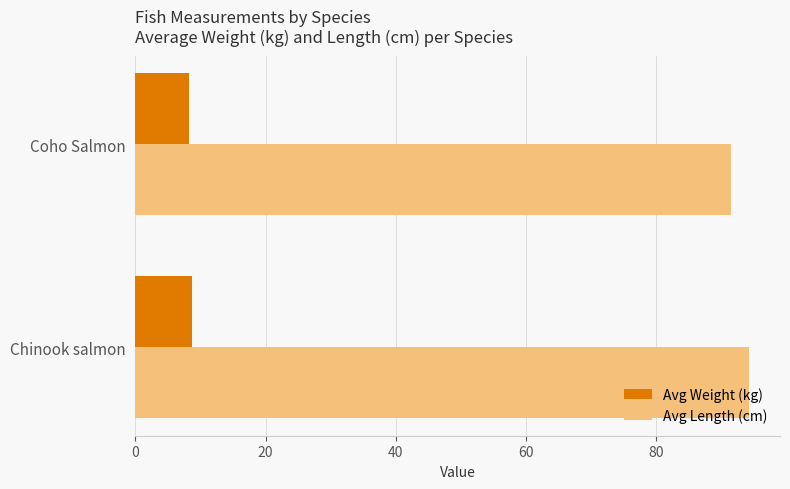

What is the approximate value of Avg Length (cm) at Coho Salmon?

91.4